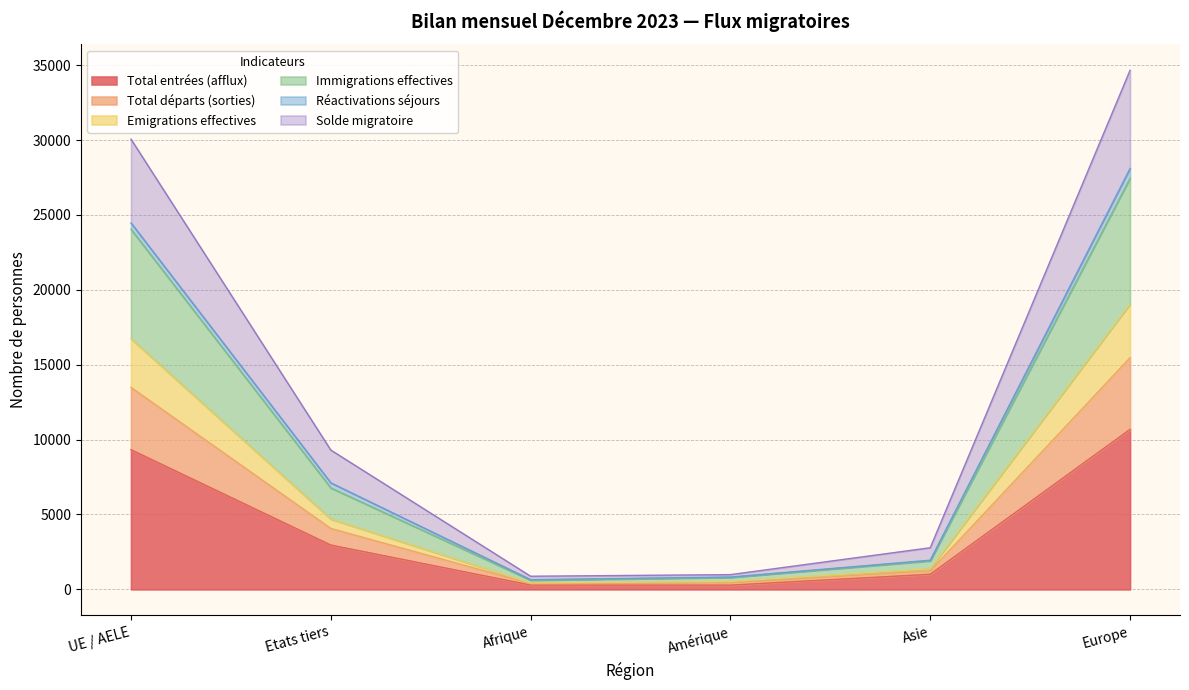

Which category has the highest value in the Total entrées (afflux) series?

Europe